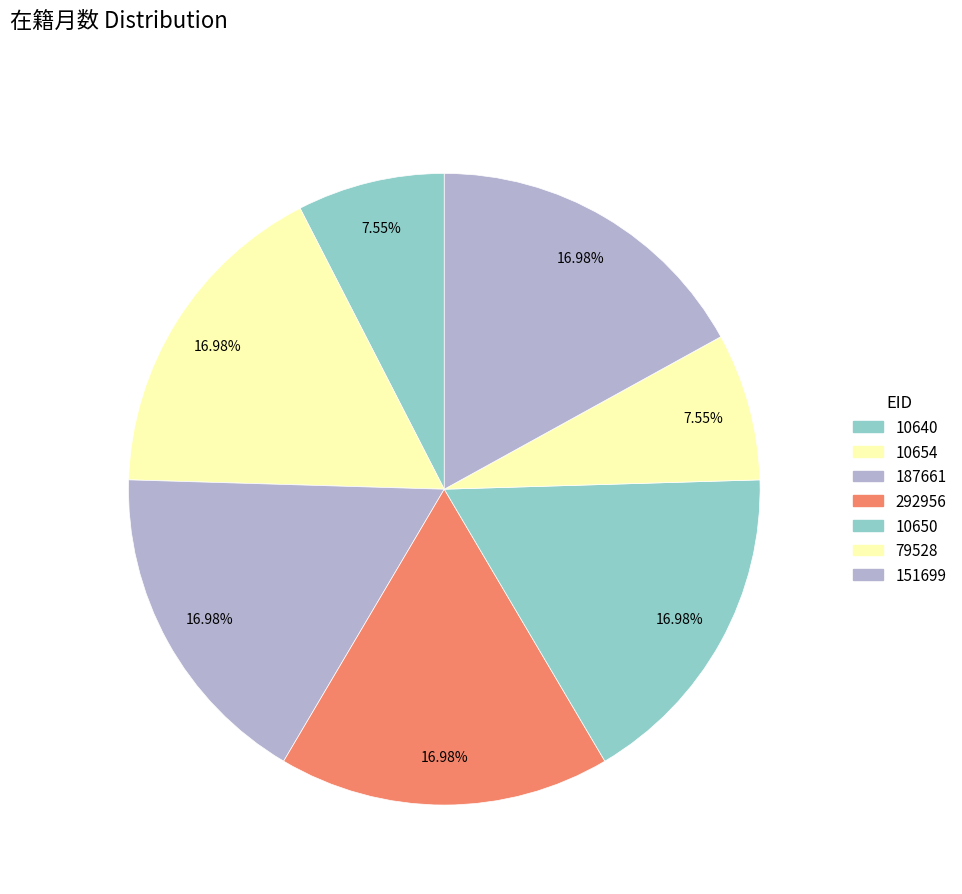

Is 187661 the majority of the pie?

No